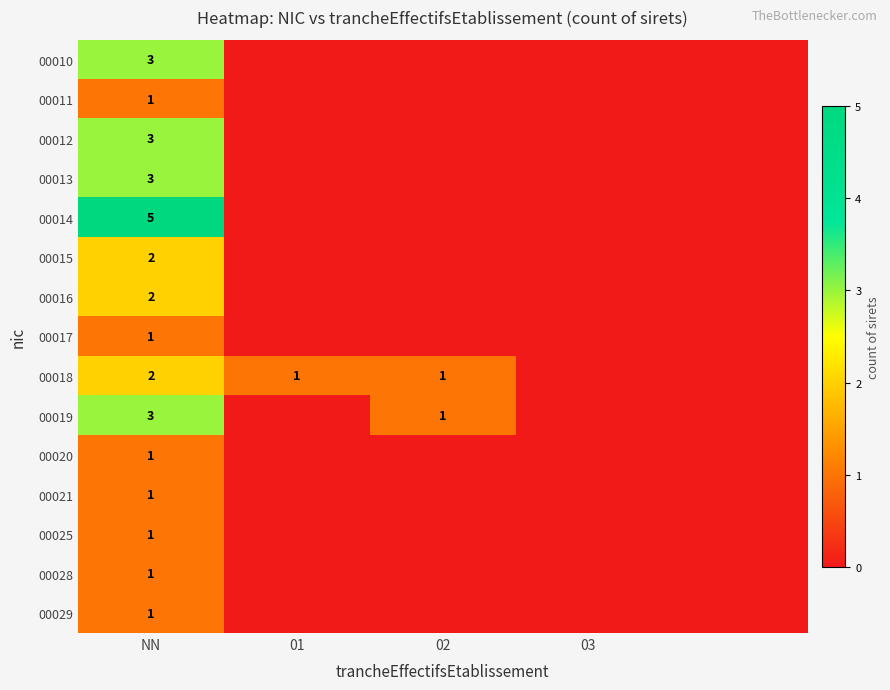

True or false: 00028 has a value of 1 at NN.

True